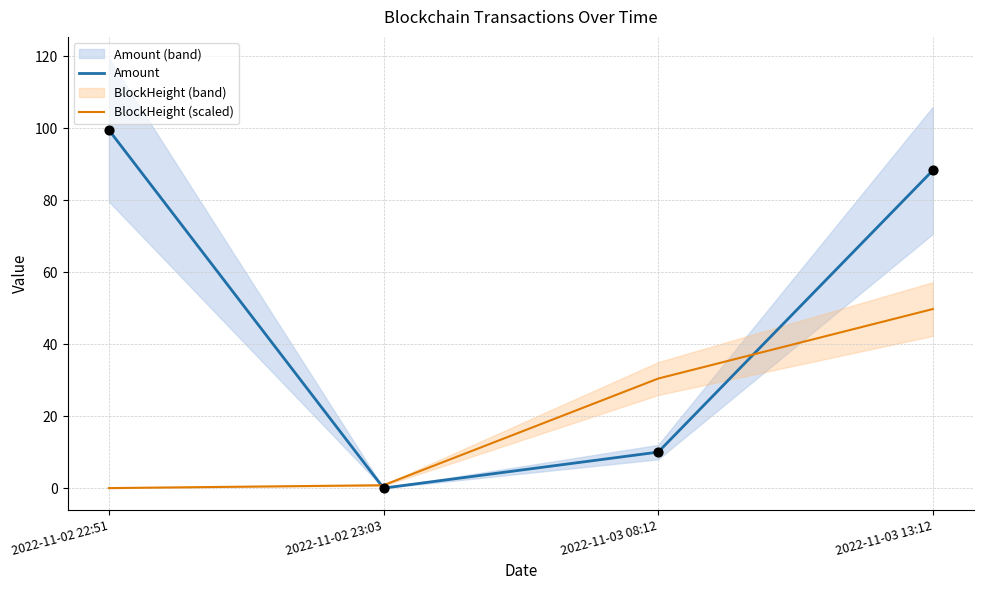

What are all the series names shown in the legend?

Amount, BlockHeight (scaled)